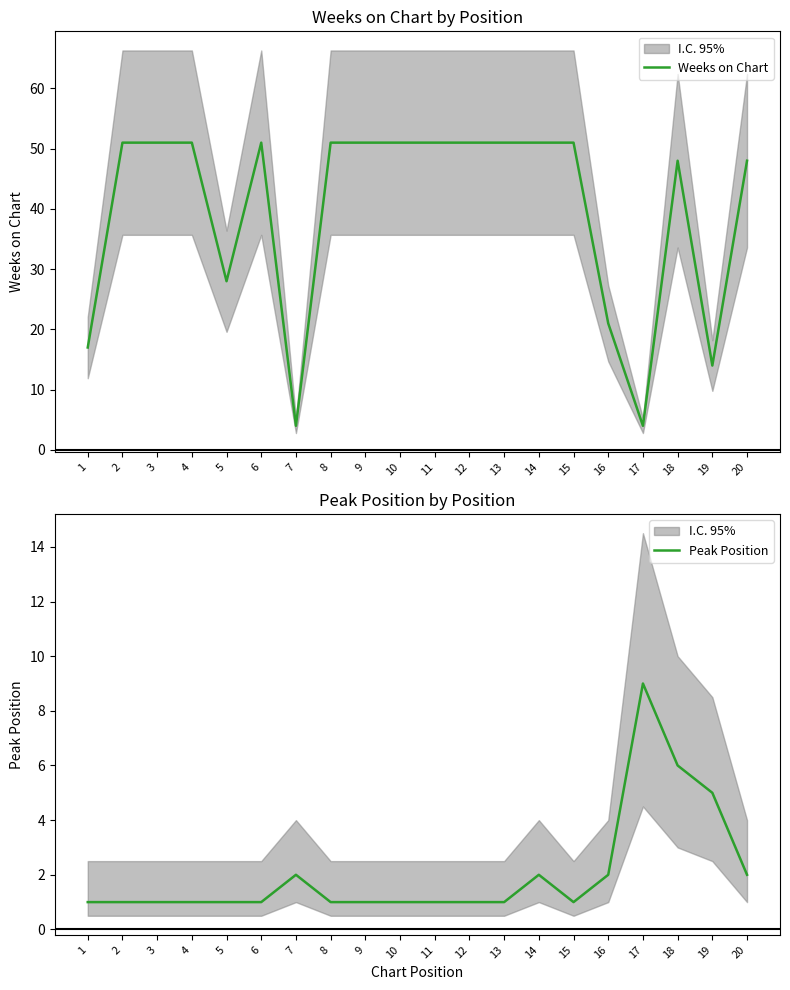

What is the sum of the Peak Position values at 13 and 20?

3